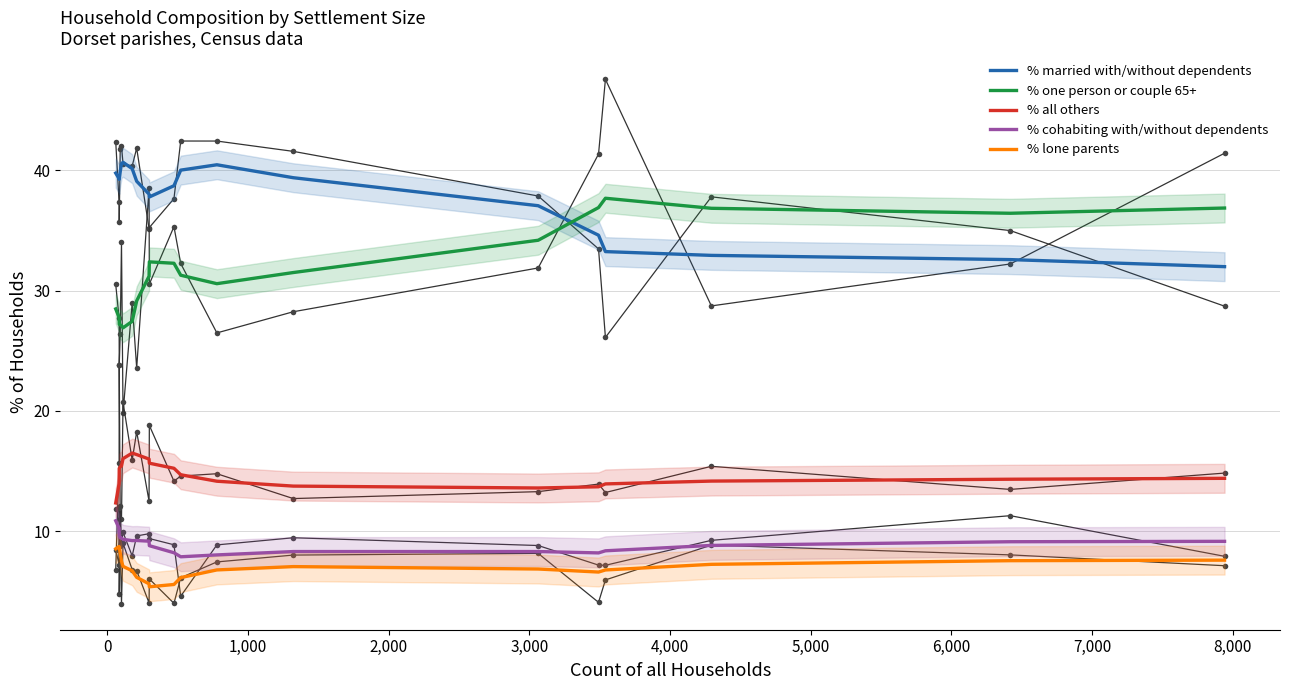

True or false: % married with/without dependents and % all others intersect in this chart.

False